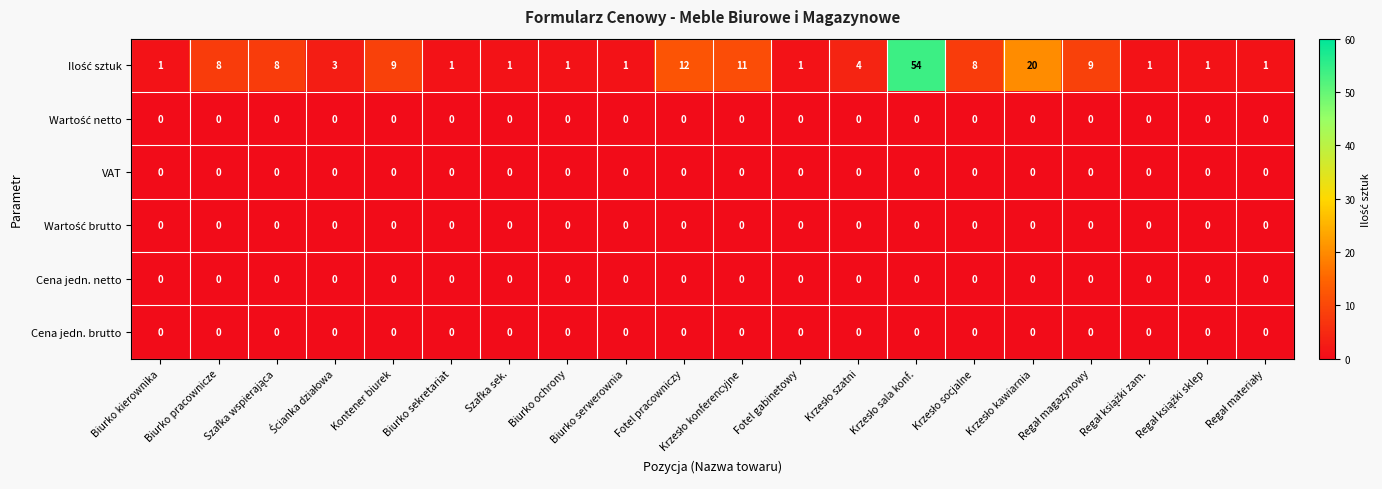

Rank the series by their maximum value, from lowest to highest.

Wartość netto, VAT, Wartość brutto, Cena jedn. netto, Cena jedn. brutto, Ilość sztuk